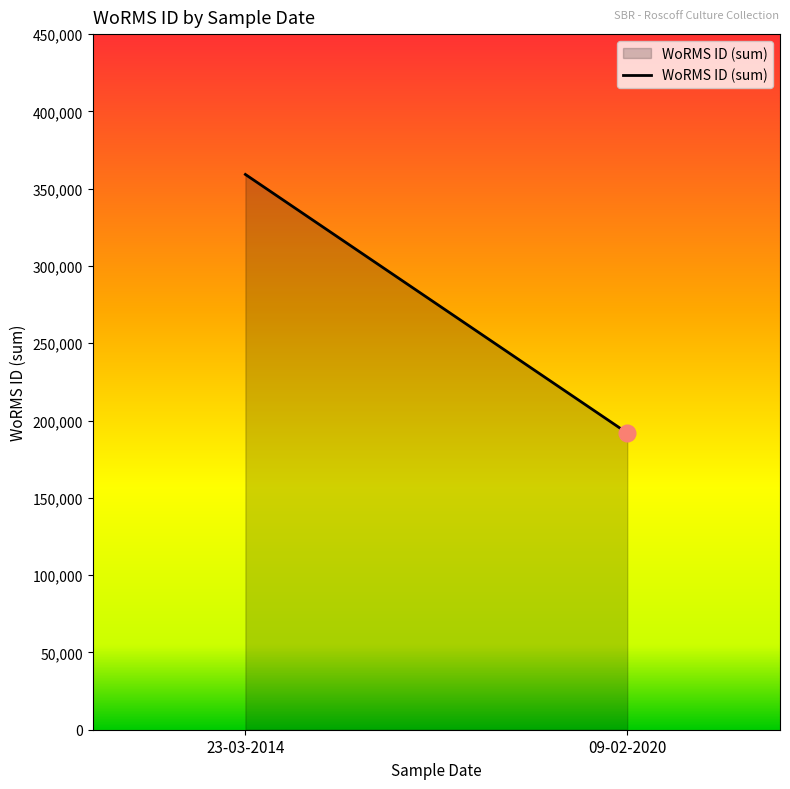

Reading left to right, transcribe all the data shown in this chart.

23-03-2014=359215	09-02-2020=191934